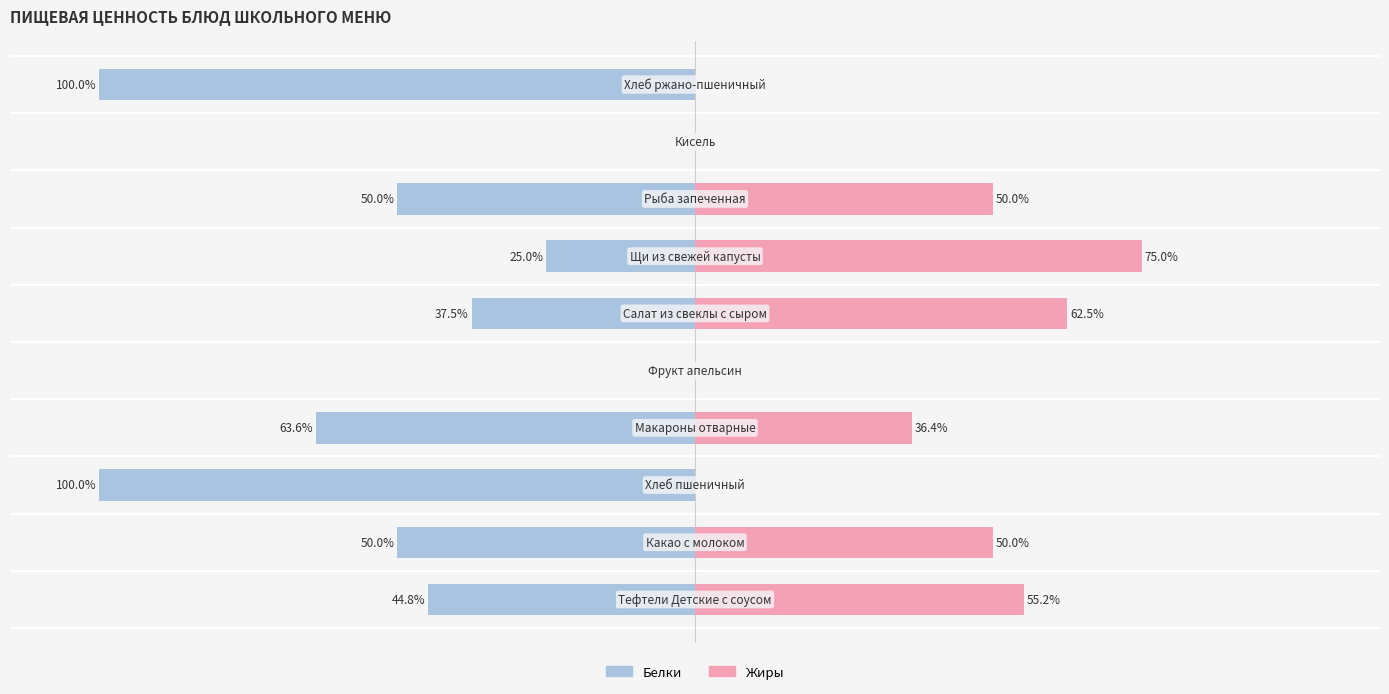

What are all the series names shown in the legend?

Белки, Жиры